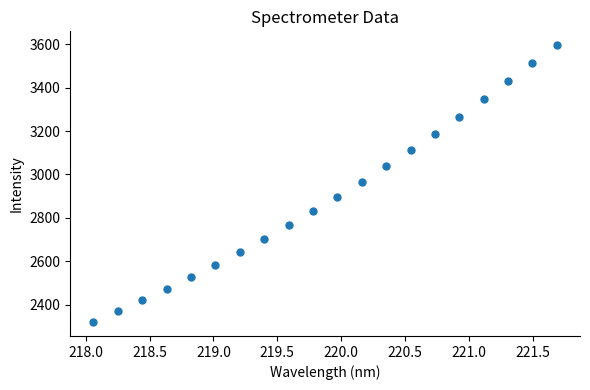

What is the range of Y values (max minus min)?

1277.3